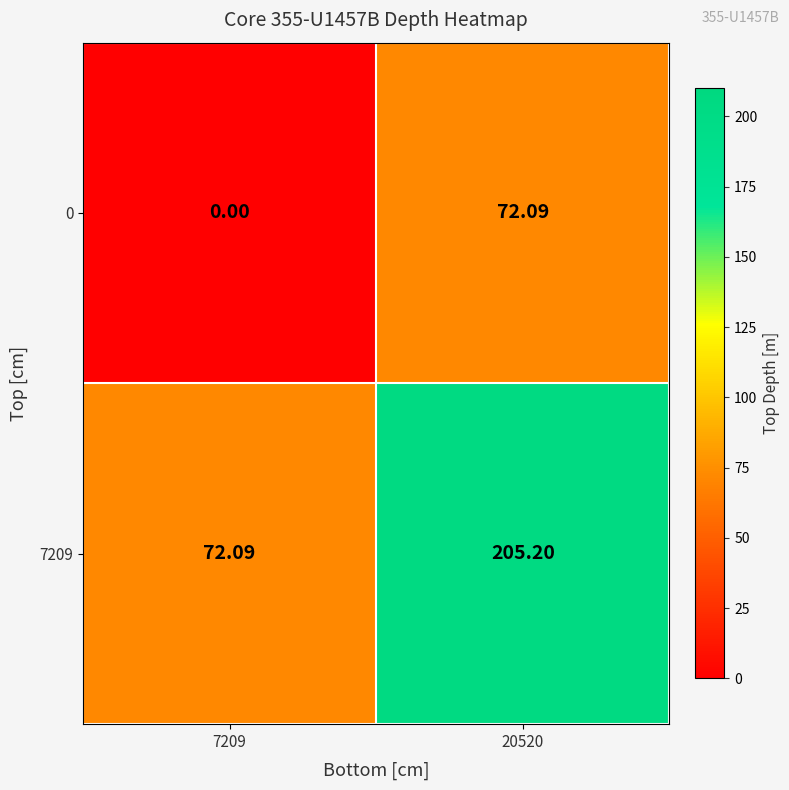

Which series has the largest range (max minus min)?

7209